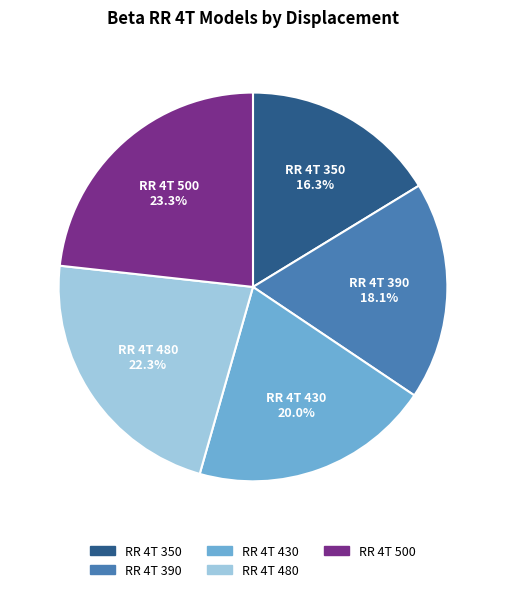

Count the number of slices in the pie.

5